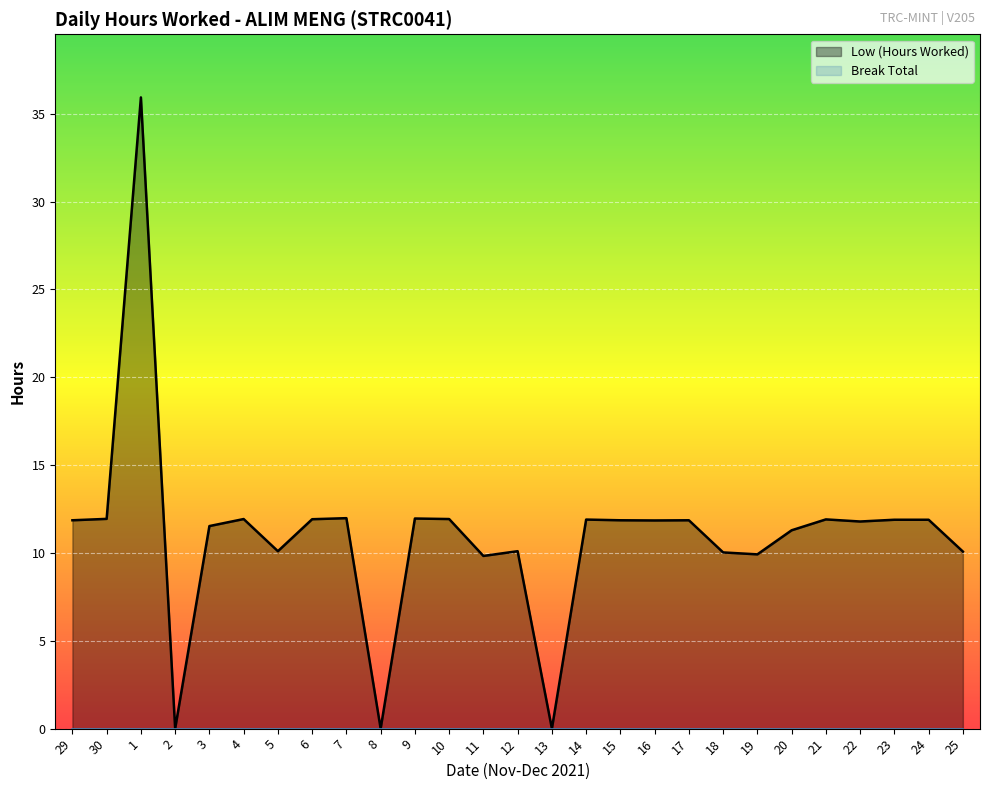

List the labels in order of value, smallest first.

2, 8, 13, 11, 19, 18, 25, 5, 12, 20, 3, 22, 16, 29, 15, 17, 23, 24, 14, 21, 6, 4, 10, 30, 9, 7, 1